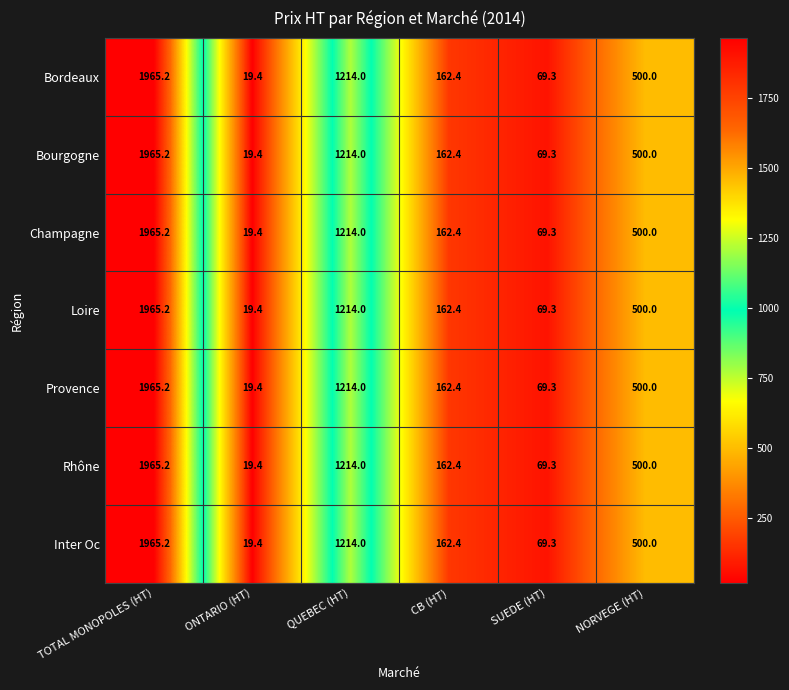

Is it true that Champagne equals 500.0 at NORVEGE (HT)?

True